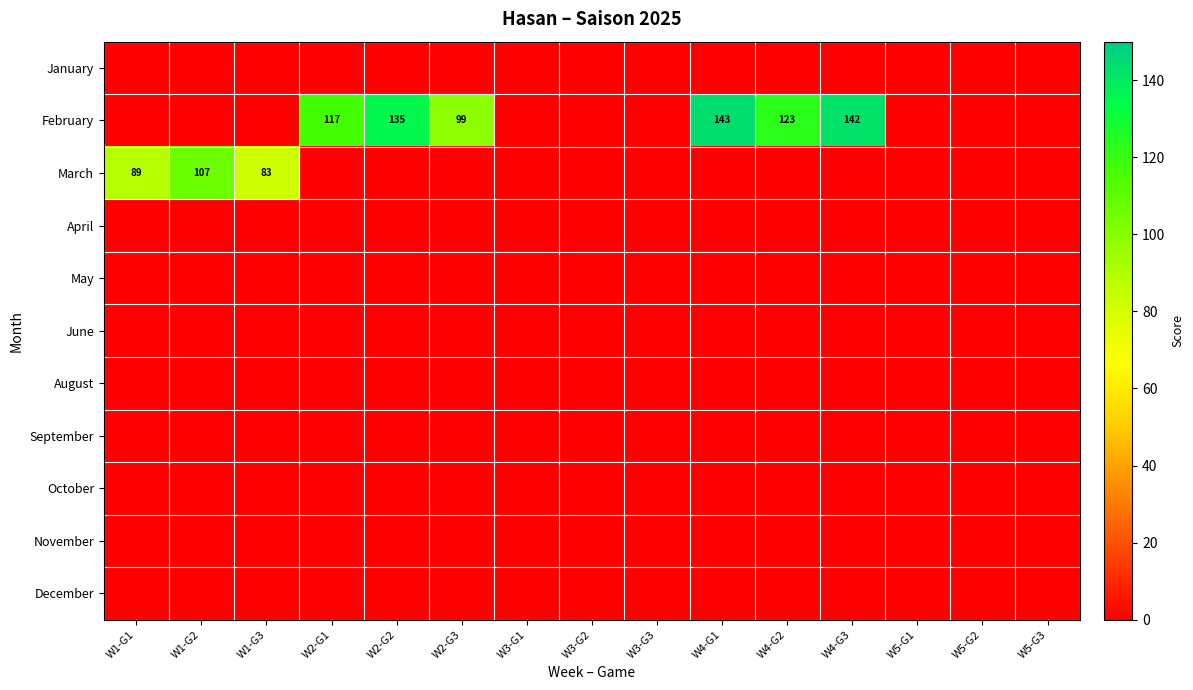

True or false: February has a value of 69 at W2-G1.

False